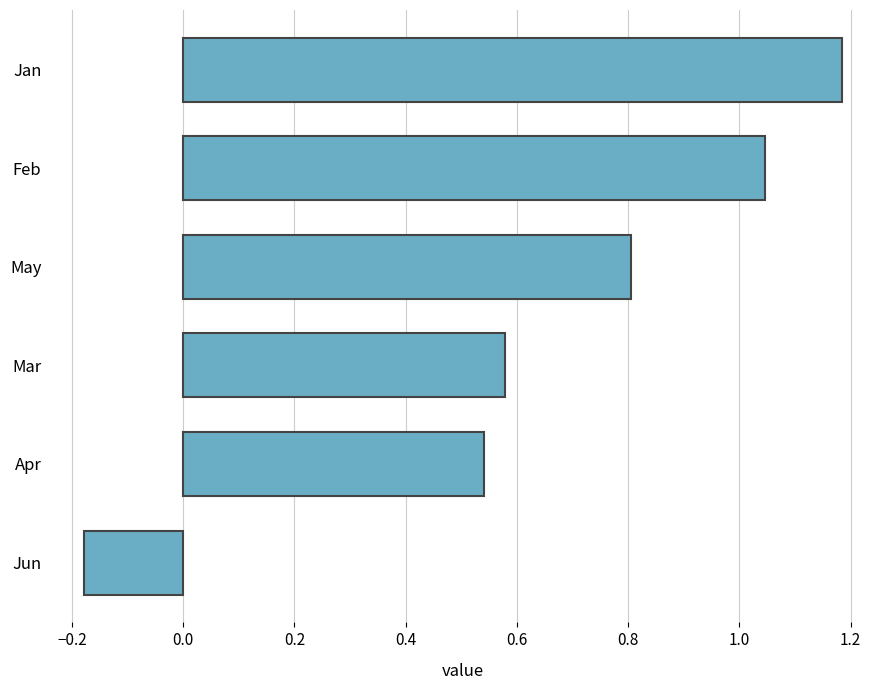

True or false: the data shows 0.4 at Mar.

False